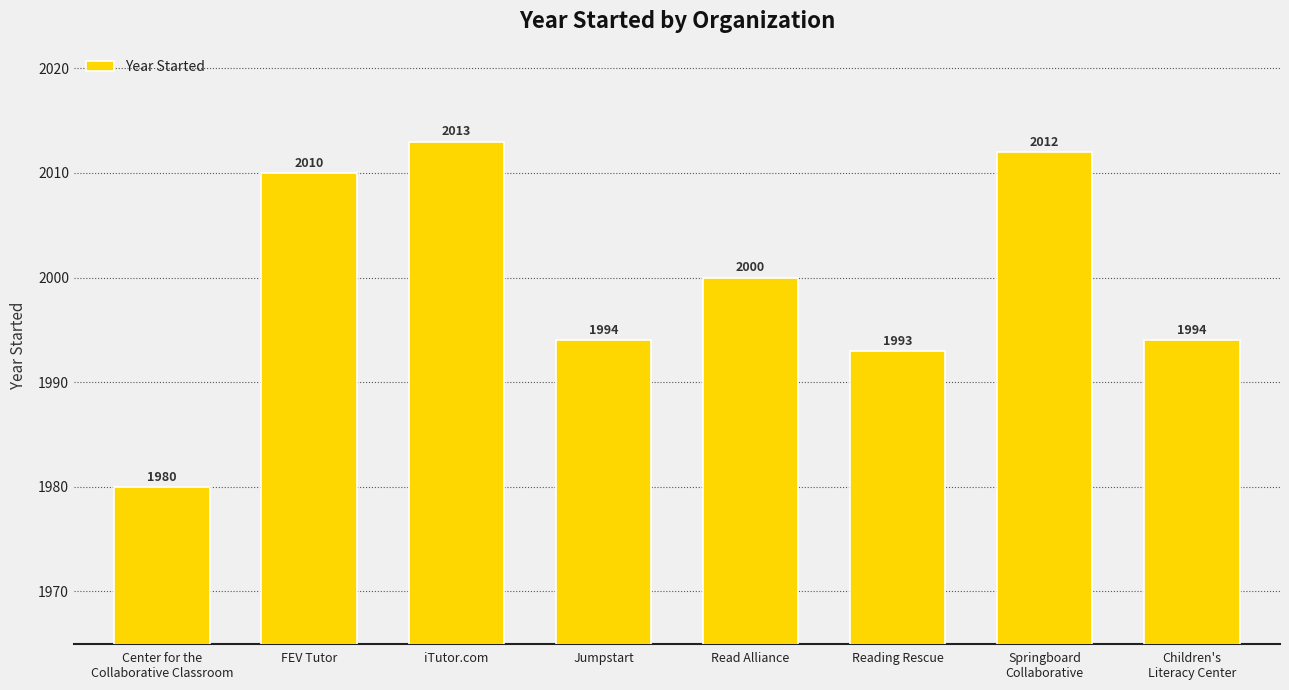

What is the value of the 7th bar from the left?

2012